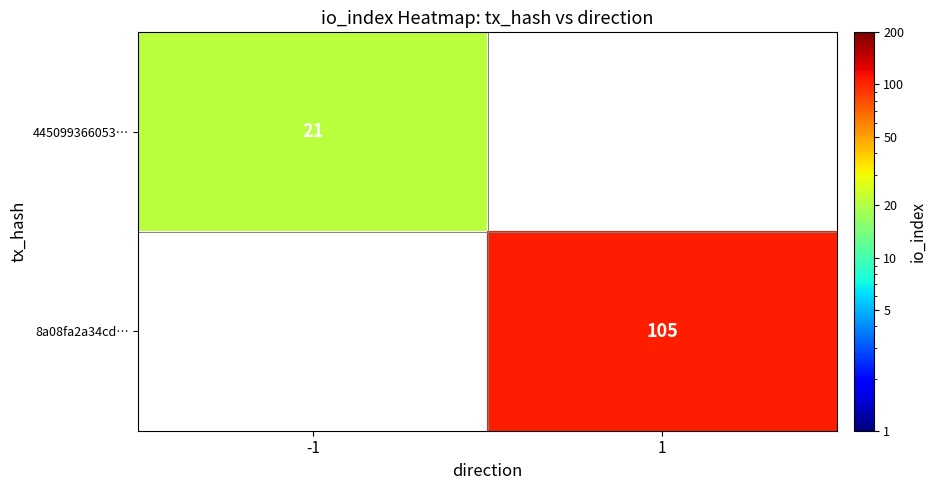

At how many categories does at least one series exceed 65?

1